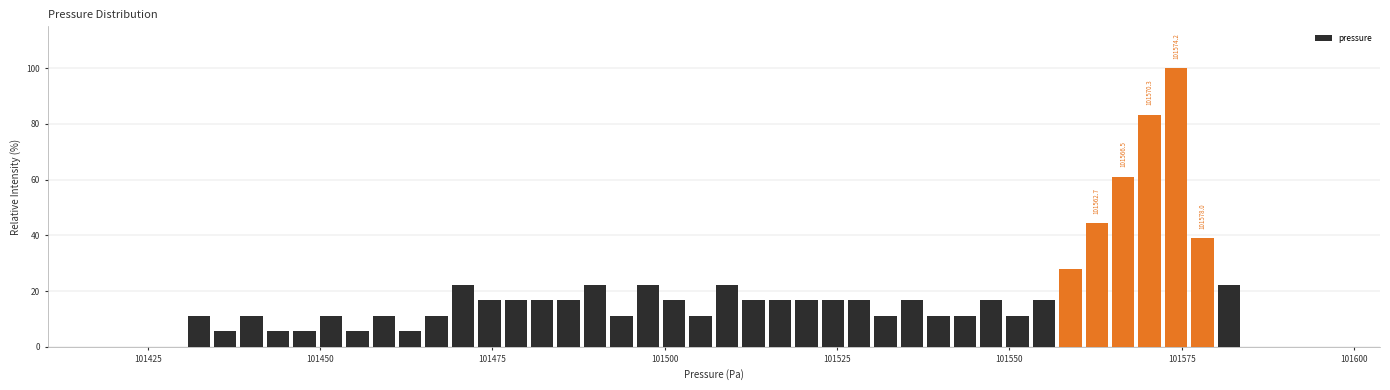

Read against the x-axis, roughly where is the centre of the tallest bar?

101575